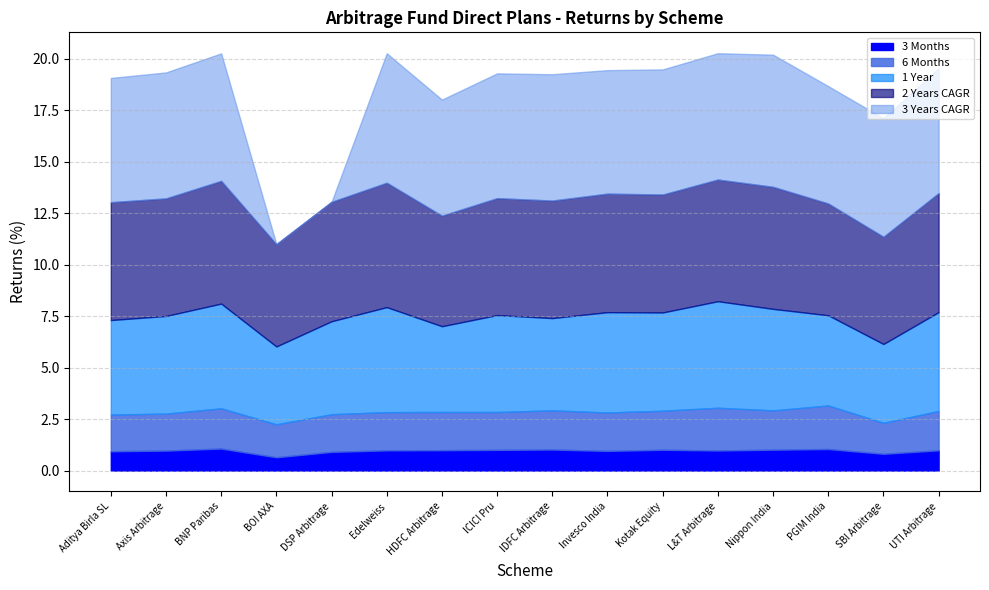

What is the total value across all series at Axis Arbitrage?

19.3